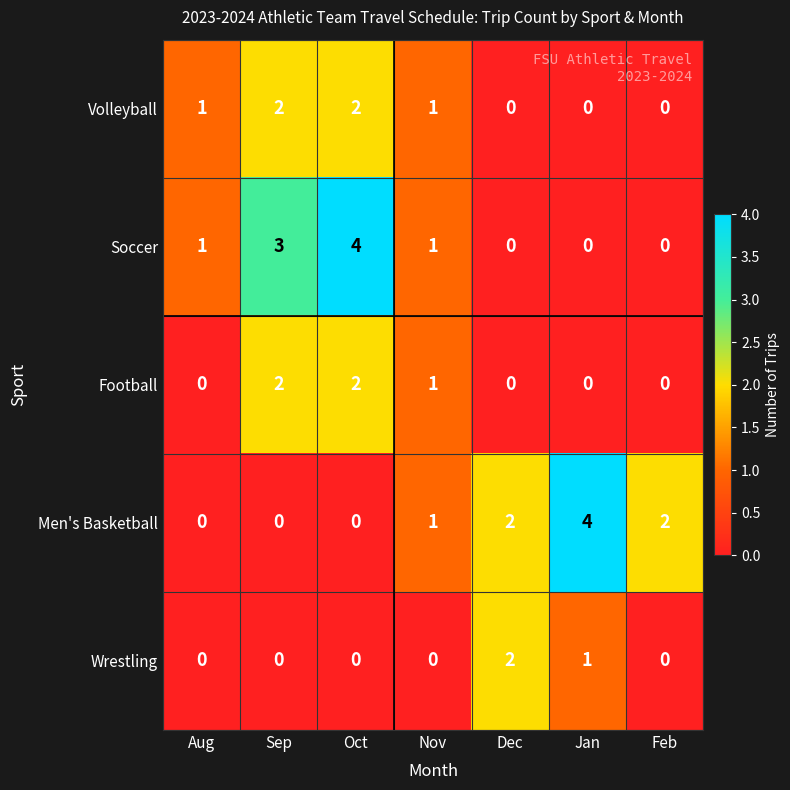

What is the maximum value shown in the chart?

4